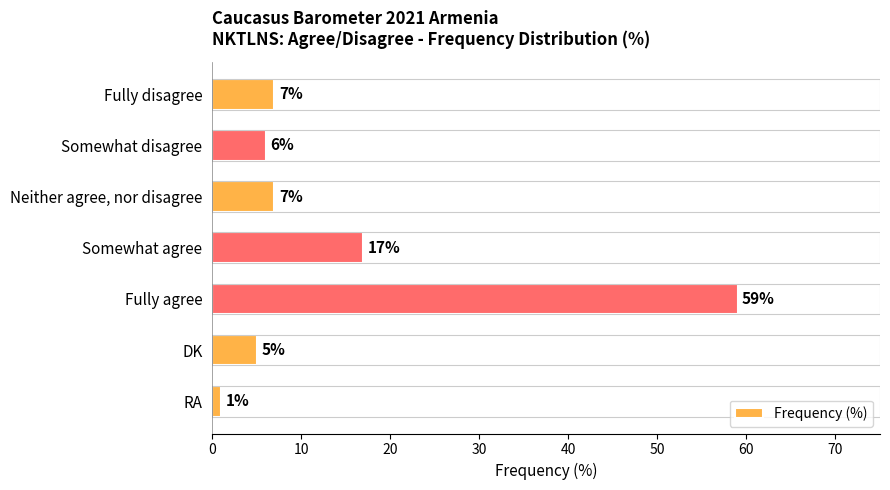

What is the difference between the second highest and minimum values?

16